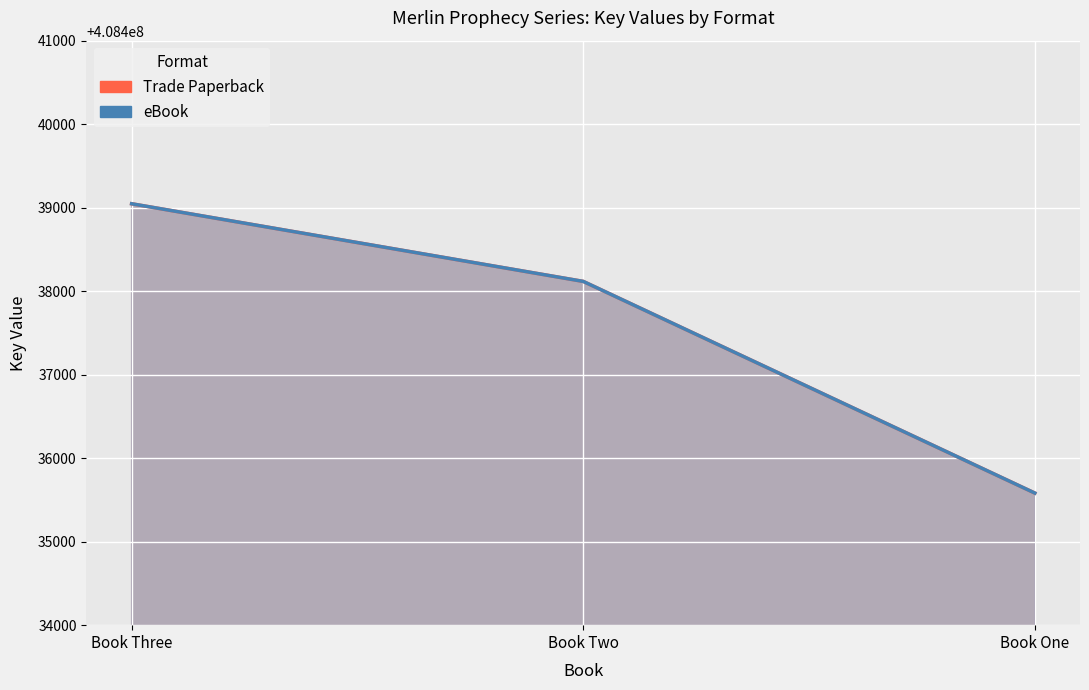

Count the eBook values in the range 408435582 to 408439047.

3